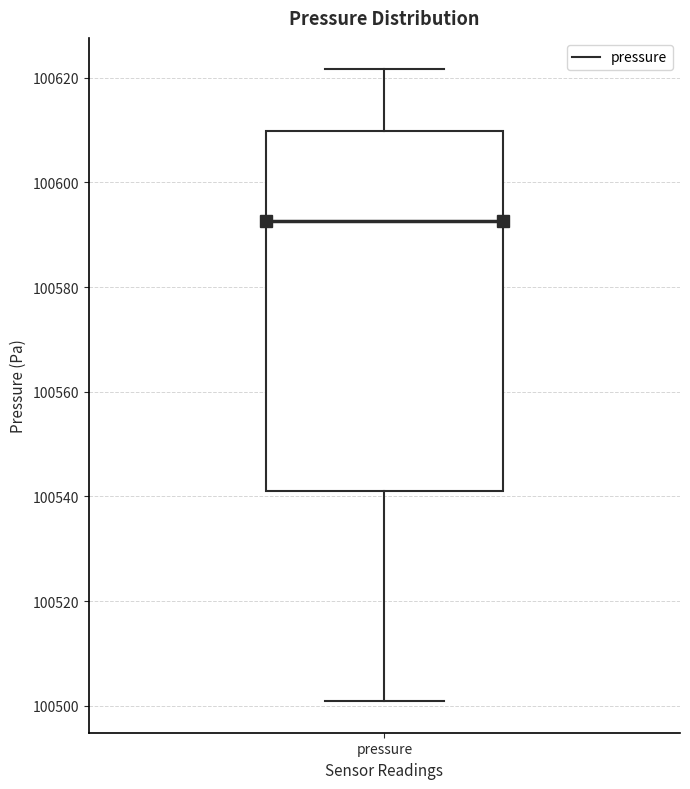

Read this box plot against the y-axis: the position of the median line, the range covered by the box, and the ends of both whiskers. The values are not printed on the chart, so give them approximately, as read against the axis.

median 100592, box 100542 to 100610, whiskers 100500 to 100622